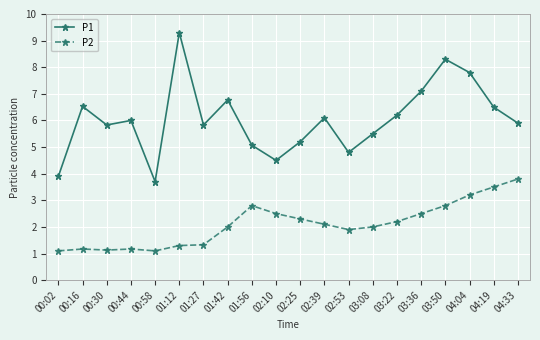

What is the value of the P1 point at the 12th from the left?

6.1